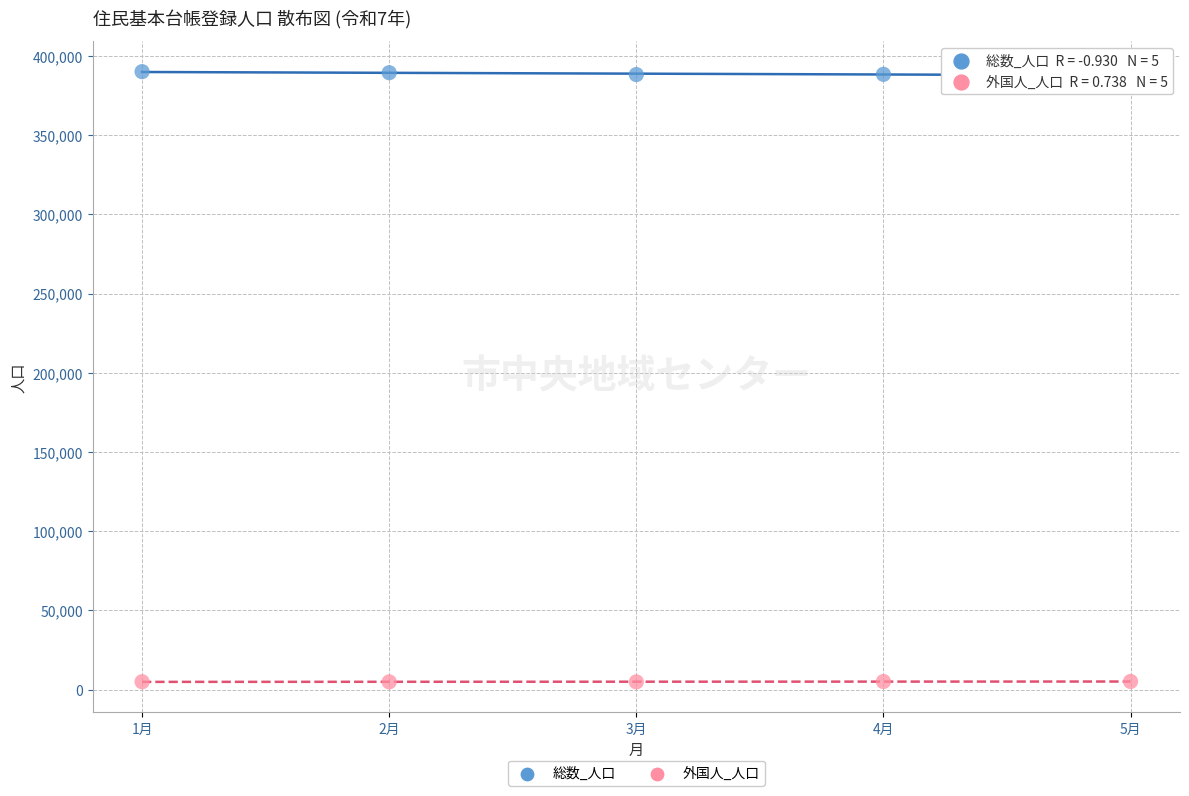

What is the X range (max minus min) for the scatter plot?

4